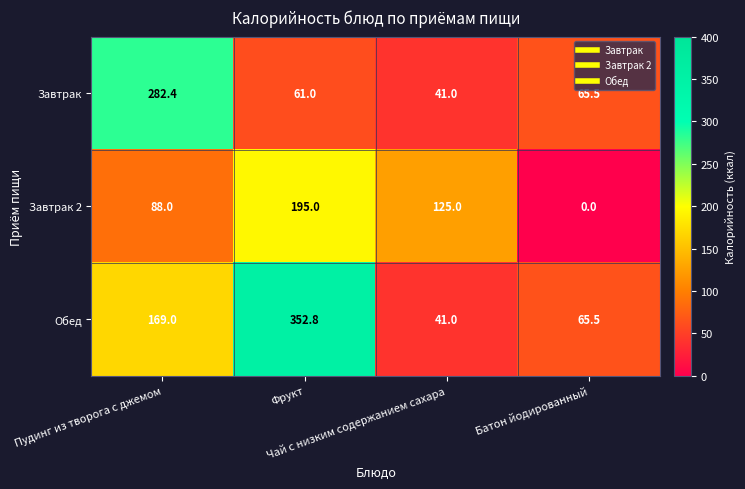

Count the number of categories in the chart.

4